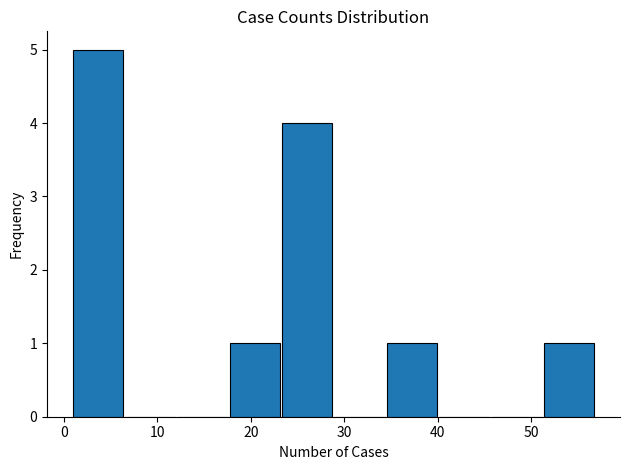

Reading left to right, list every bar in this chart as the range it spans on the x-axis followed by its height. Neither the bar edges nor the heights are printed on the chart, so give them approximately, as read against the axes.

1.0 to 6.6: 5
6.6 to 12.2: 0
12.2 to 17.8: 0
17.8 to 23.4: 1
23.4 to 29.0: 4
29.0 to 34.6: 0
34.6 to 40.2: 1
40.2 to 45.8: 0
45.8 to 51.4: 0
51.4 to 57.0: 1